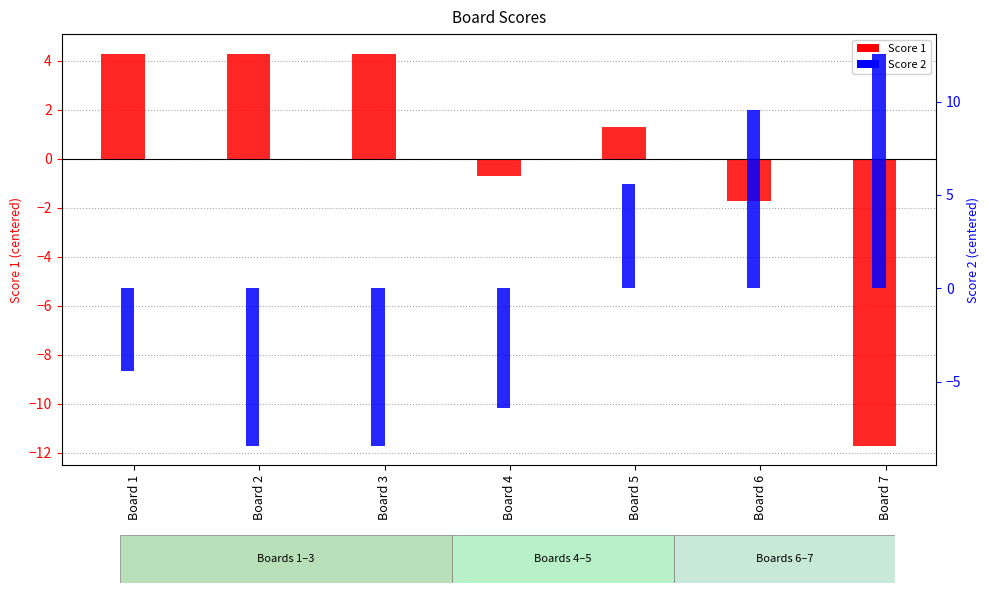

What is the difference between the maximum and minimum values in the Score 1 series?

16.0